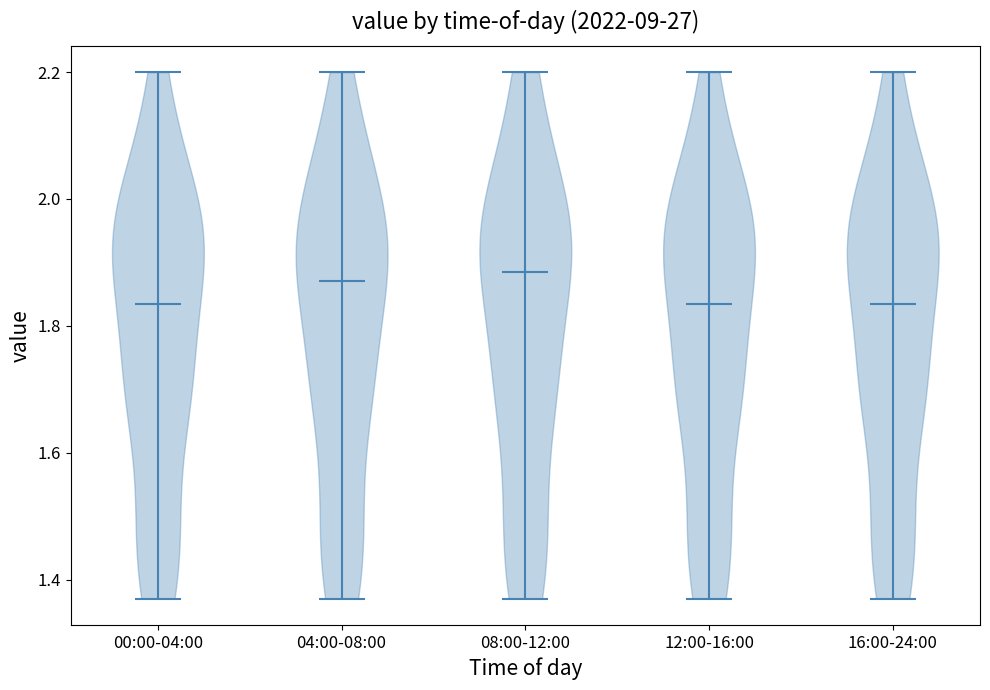

Reading left to right, read every violin against the y-axis: where its median line is, and the lowest and highest points it reaches. The values are not printed on the chart, so give them approximately, as read against the axis.

00:00-04:00: median line 1.84, lowest point 1.38, highest point 2.20
04:00-08:00: median line 1.88, lowest point 1.38, highest point 2.20
08:00-12:00: median line 1.88, lowest point 1.38, highest point 2.20
12:00-16:00: median line 1.84, lowest point 1.38, highest point 2.20
16:00-24:00: median line 1.84, lowest point 1.38, highest point 2.20